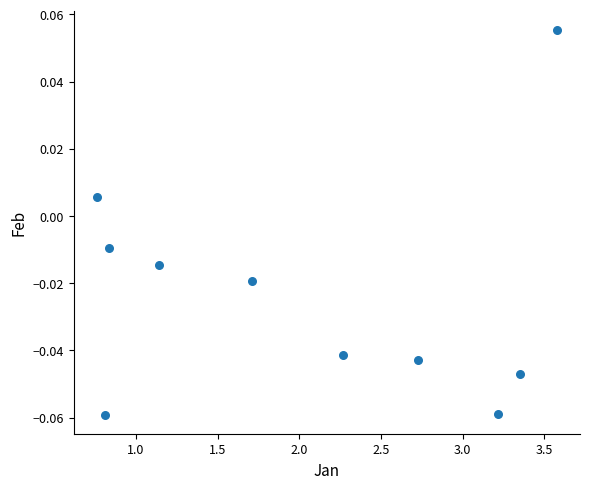

What is the average X value?

2.0